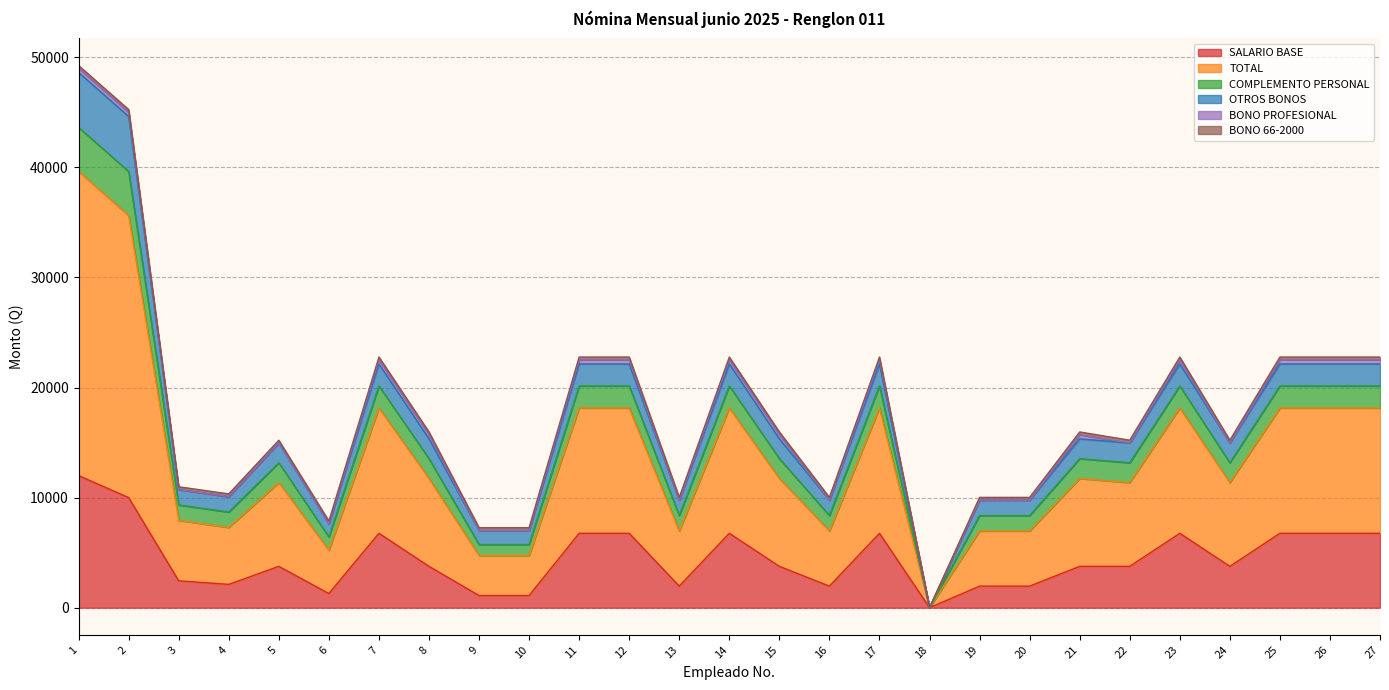

How many interior local peaks does the TOTAL series have?

6